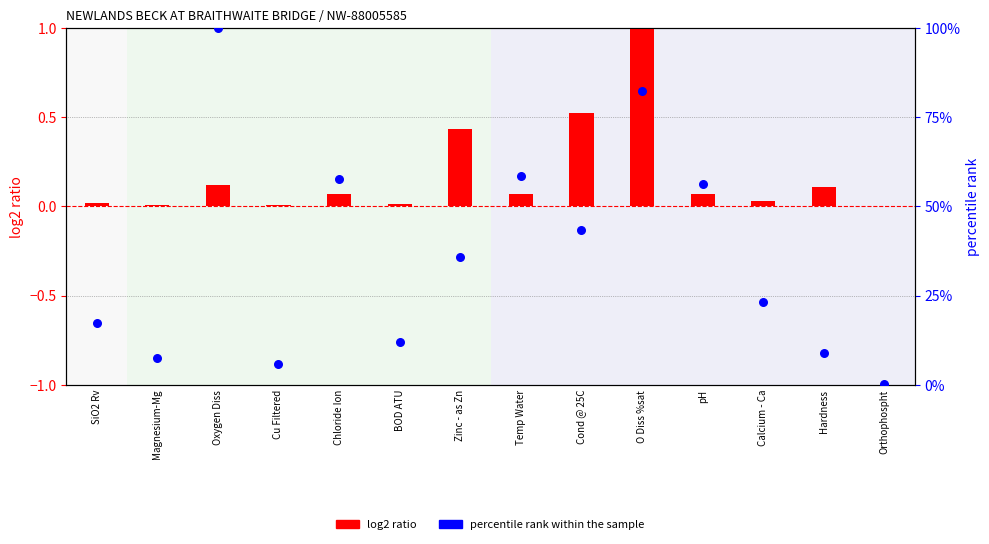

Which series reaches the minimum Y coordinate?

log2 ratio